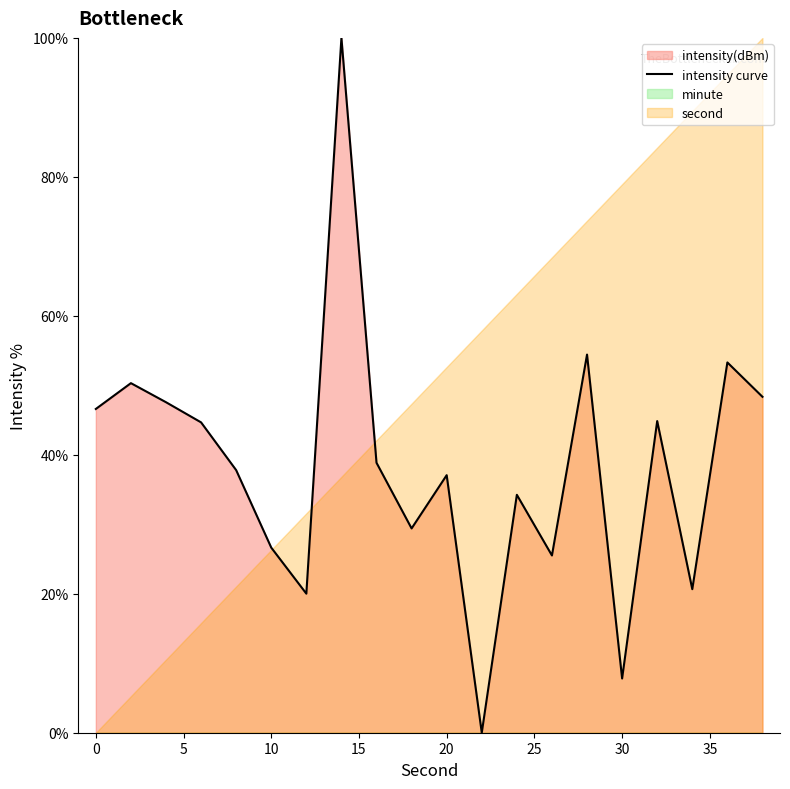

What is the sum of all values?

768.0